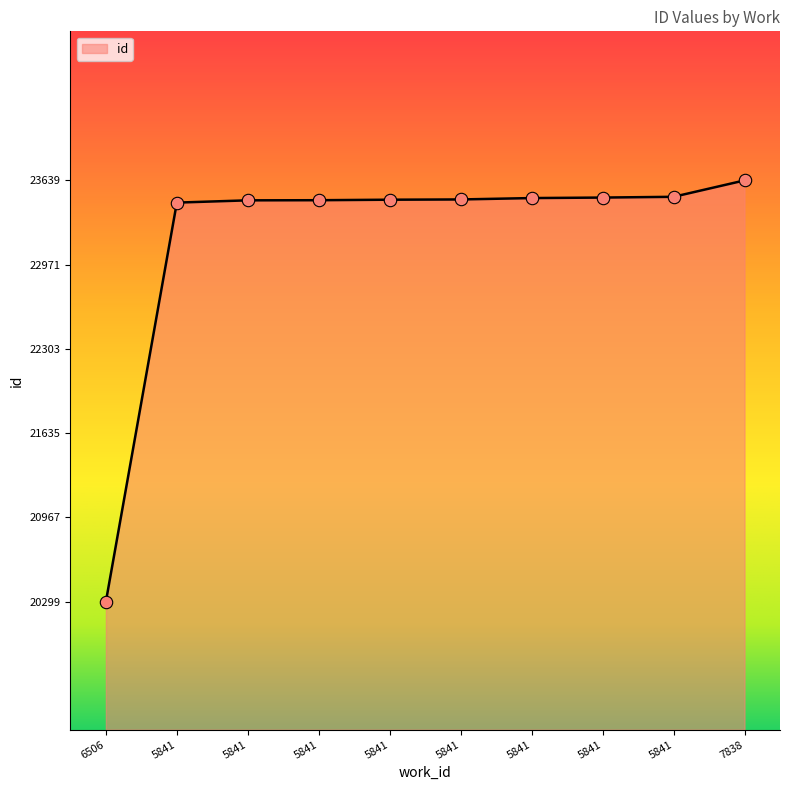

How many lines are shown in the chart?

1